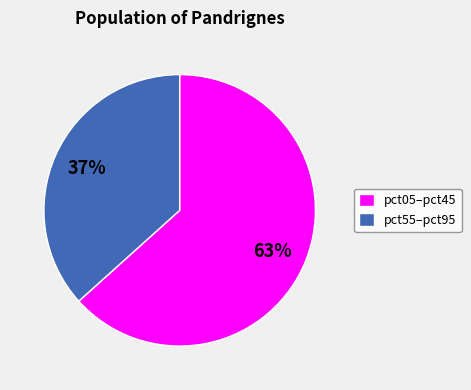

To the nearest percent, what is the combined percentage of pct55–pct95 and pct05–pct45?

100%